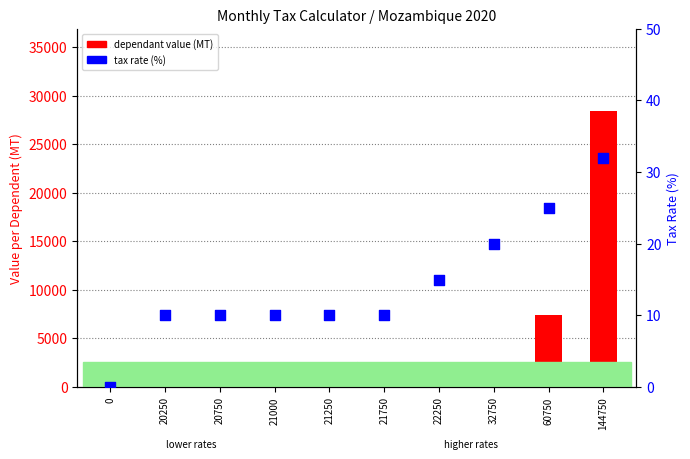

What are all the series names shown in the legend?

dependant value (MT), tax rate (%)